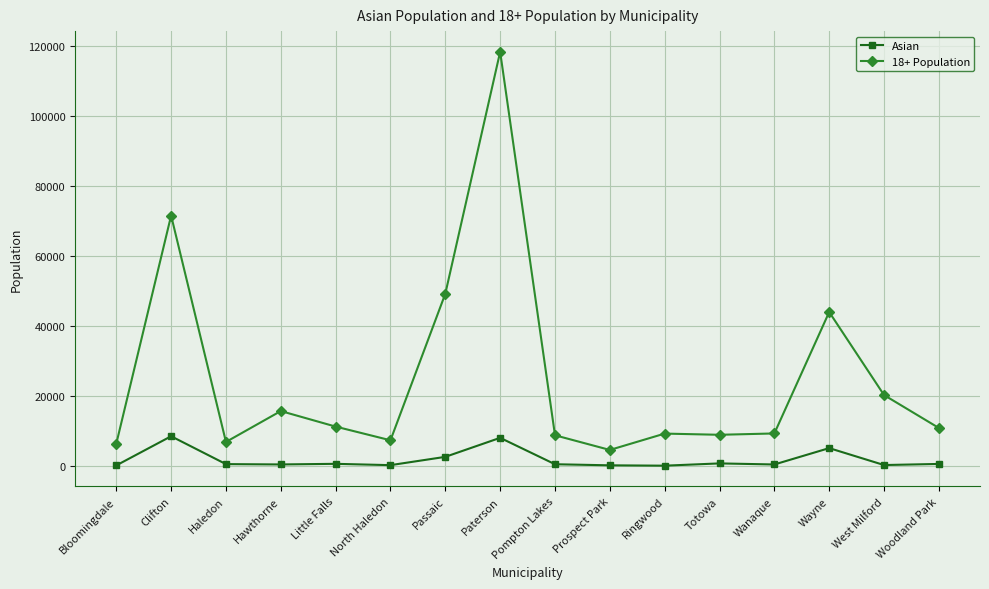

What is the value of the Asian point at the 8th from the left?

8149